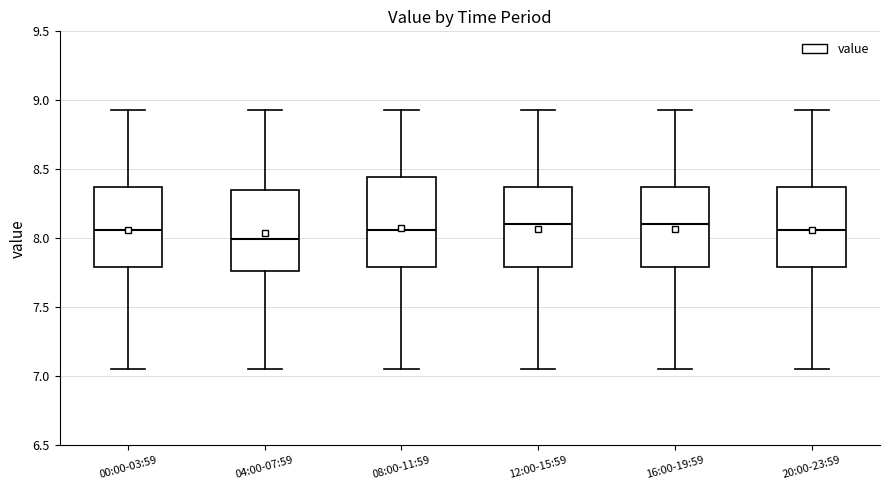

Reading left to right, transcribe this box plot: for each box, give where its median line is, the range the box spans, and where its two whiskers end, as read against the y-axis. The values are not printed on the chart, so give them approximately, as read against the axis.

00:00-03:59: median 8.05, box 7.80 to 8.35, whiskers 7.05 to 8.95
04:00-07:59: median 8.00, box 7.75 to 8.35, whiskers 7.05 to 8.95
08:00-11:59: median 8.05, box 7.80 to 8.45, whiskers 7.05 to 8.95
12:00-15:59: median 8.10, box 7.80 to 8.35, whiskers 7.05 to 8.95
16:00-19:59: median 8.10, box 7.80 to 8.35, whiskers 7.05 to 8.95
20:00-23:59: median 8.05, box 7.80 to 8.35, whiskers 7.05 to 8.95